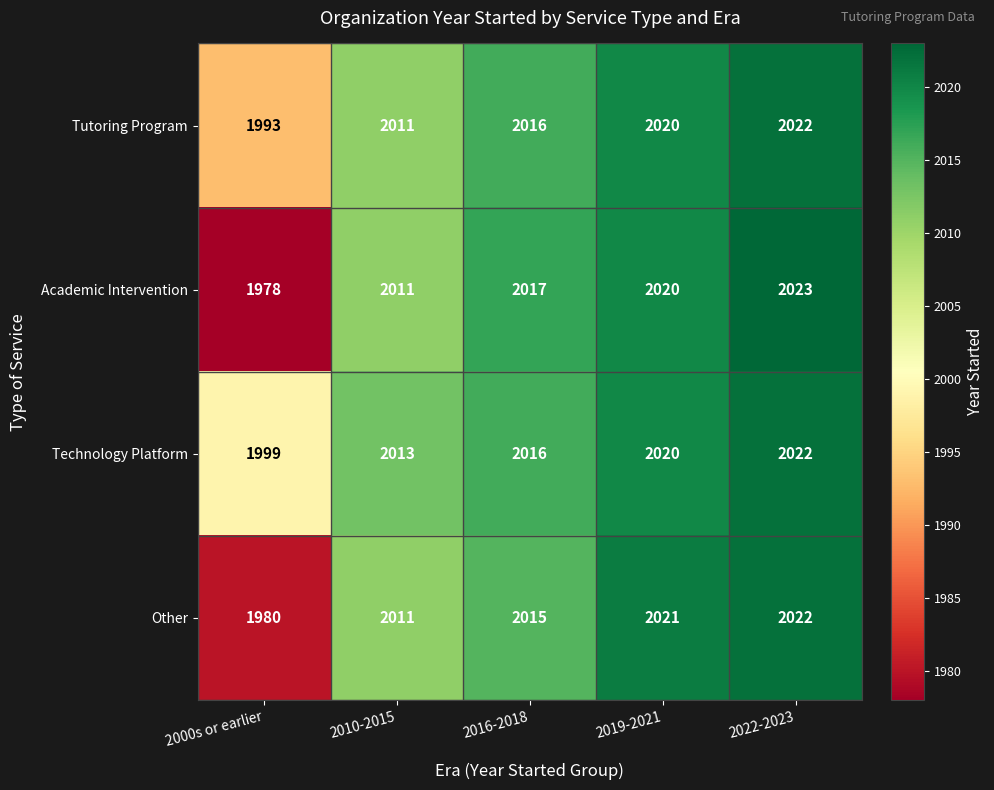

At which category is the sum across all series the highest?

2022-2023